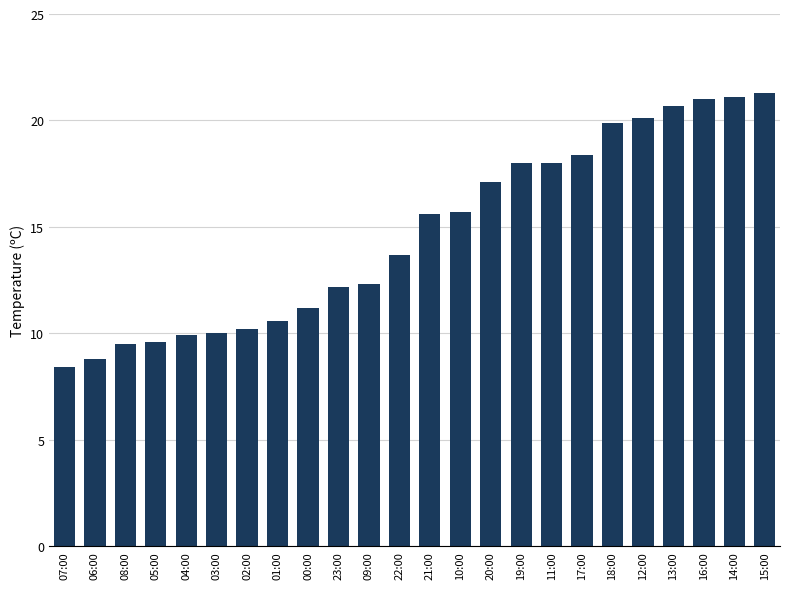

What is the average value?

14.7